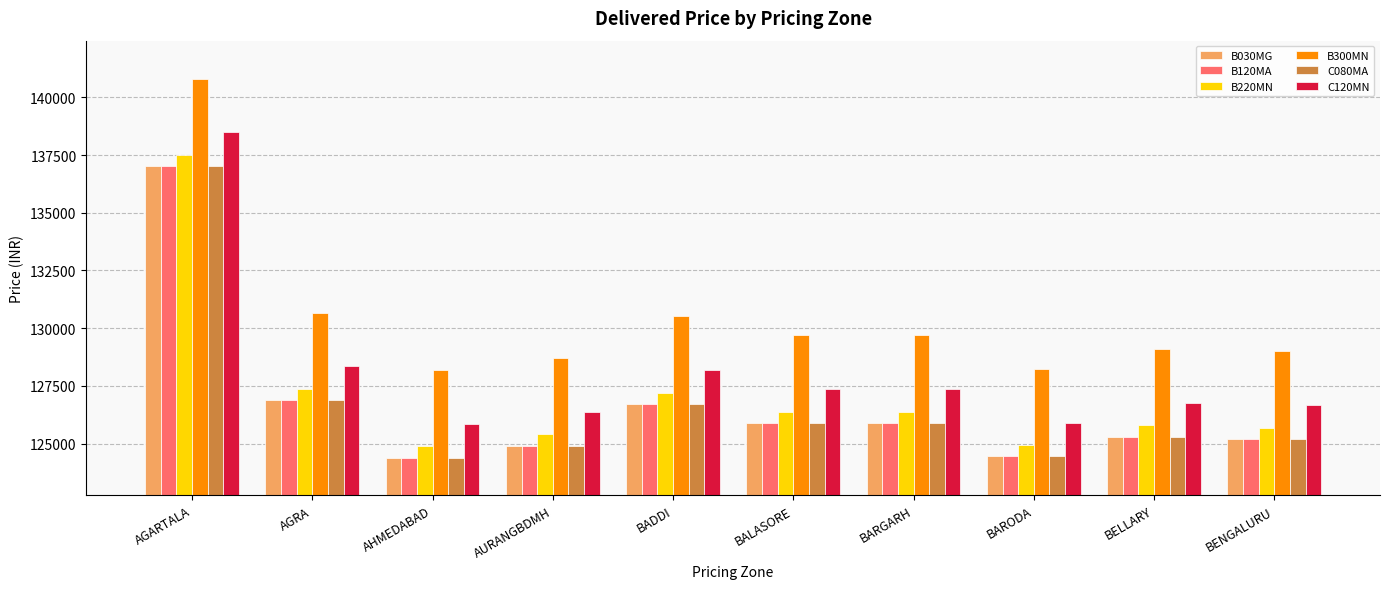

What is the smallest value displayed?

124399